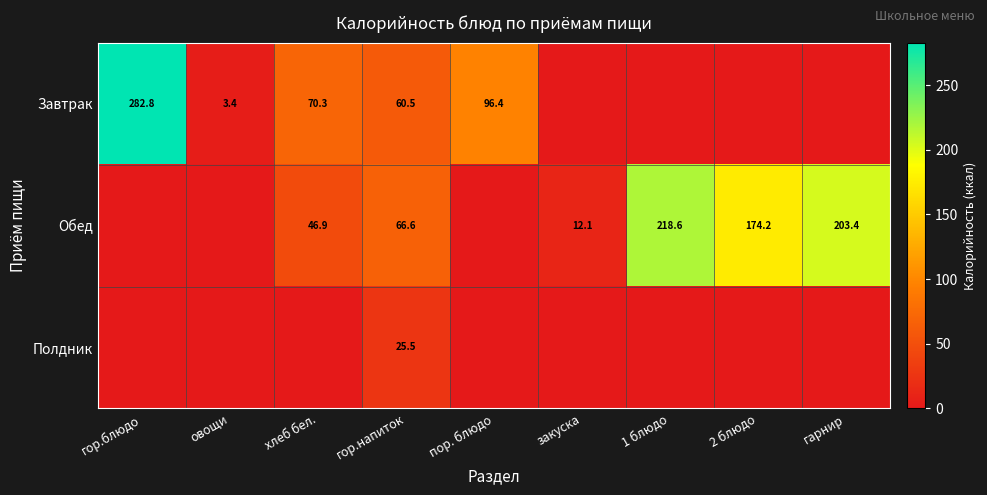

The value of Обед at 1 блюдо is 353.5. True or false?

False